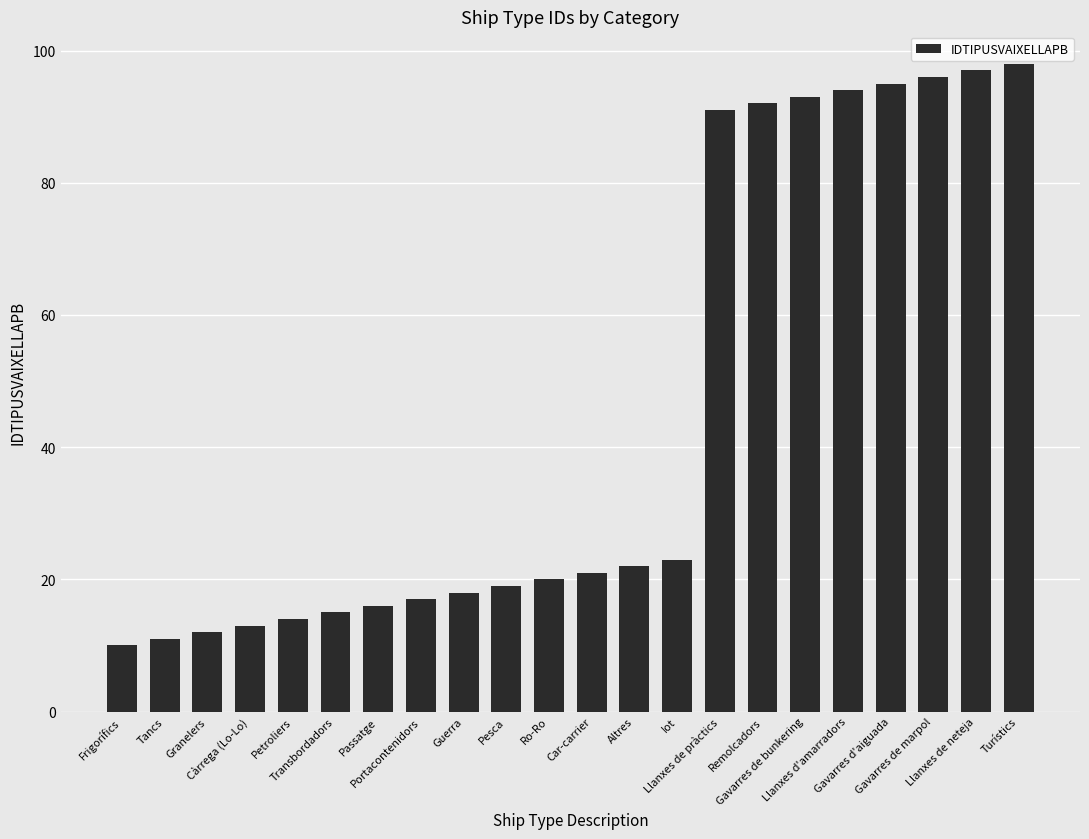

Reading right to left, list all the values displayed in this chart.

98	97	96	95	94	93	92	91	23	22	21	20	19	18	17	16	15	14	13	12	11	10